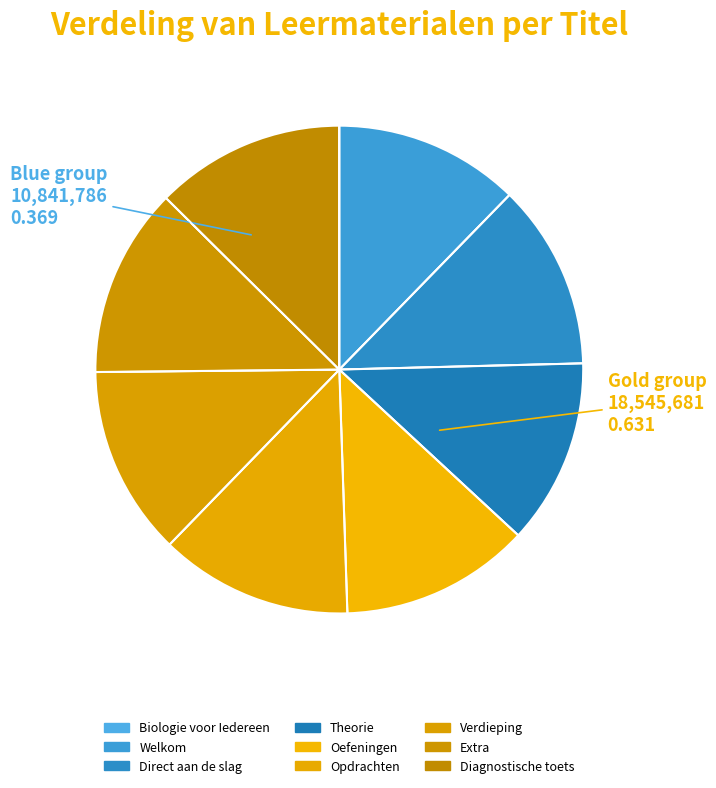

Which slice is the smallest?

Biologie voor Iedereen